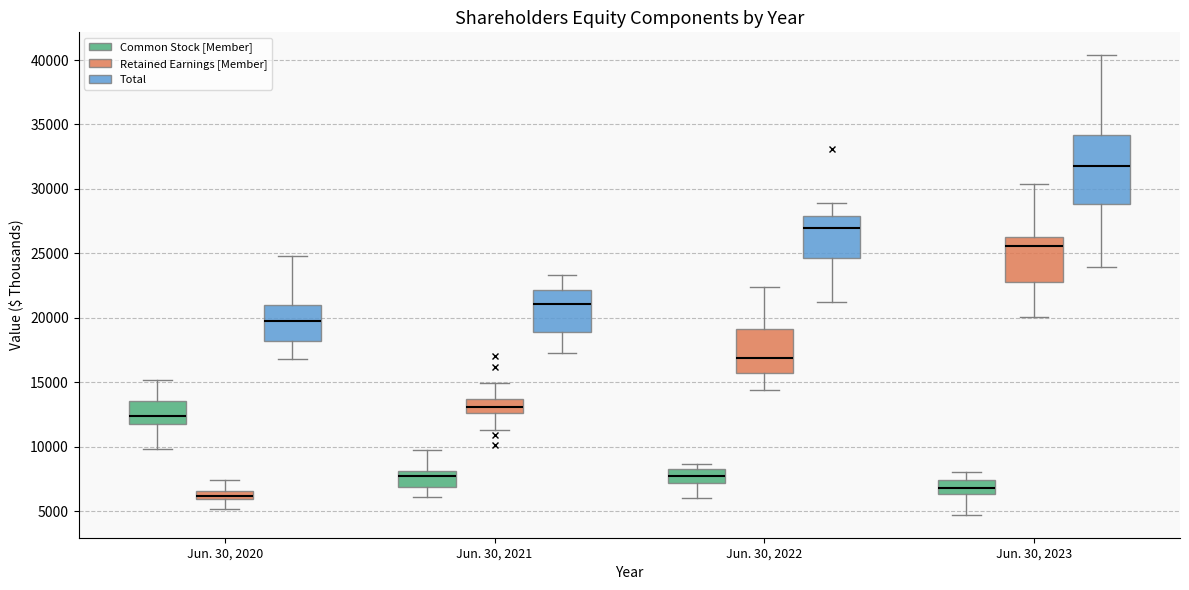

Comparing the boxes themselves (not the whiskers), which one is the tallest?

Jun. 30, 2023 (Total)